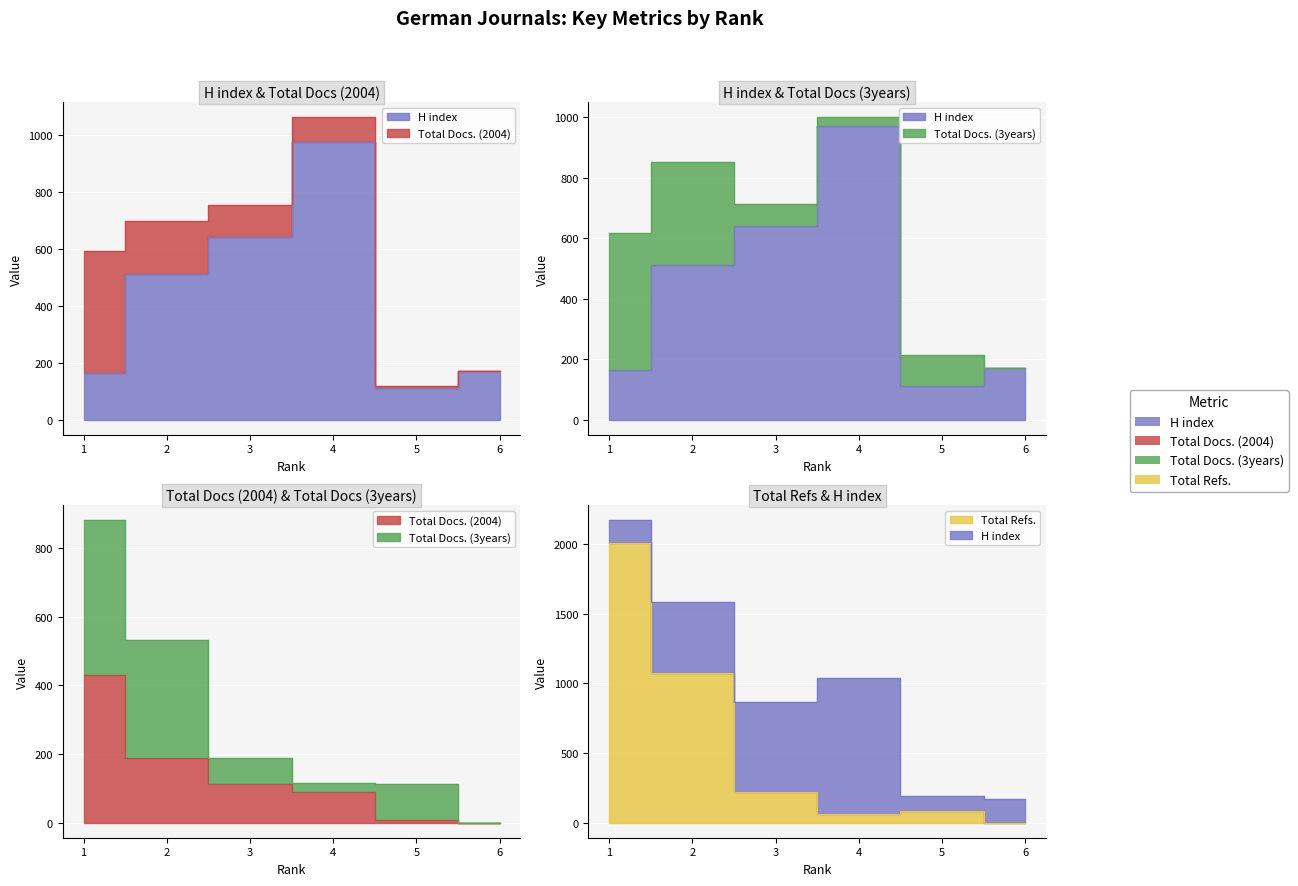

What is the value of the Total Docs. (2004) point at the 1st from the left?

429